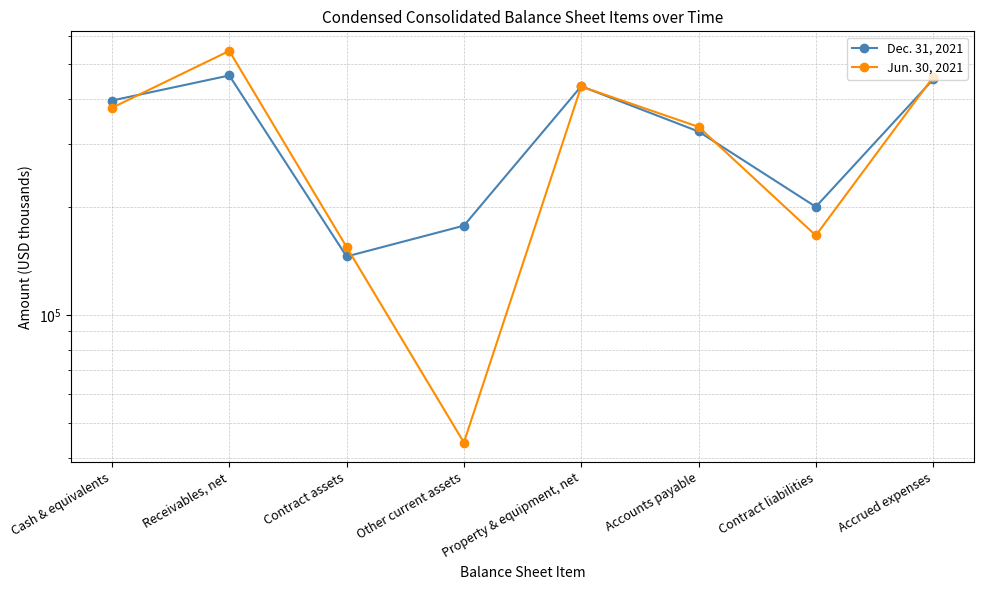

Between Property & equipment, net and Accounts payable, which series saw the biggest shift?

Dec. 31, 2021